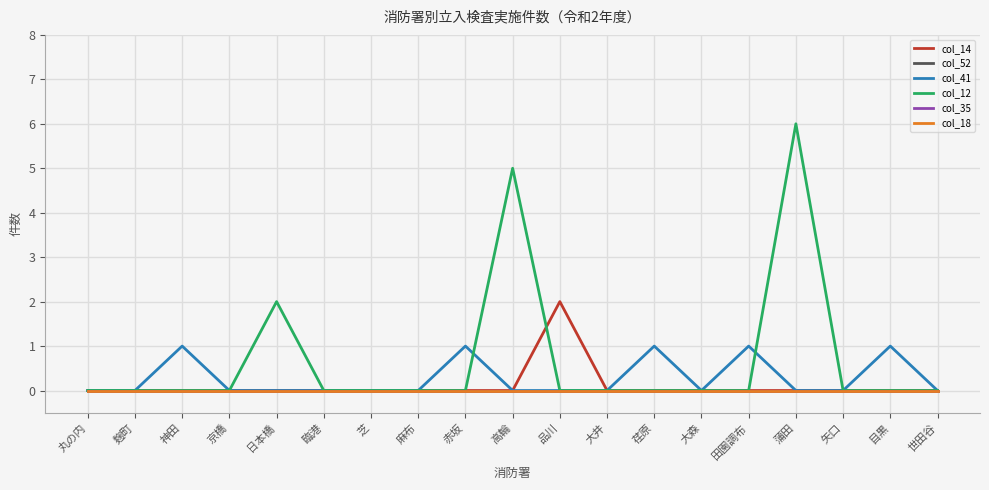

What is the difference between the maximum and minimum values in the col_14 series?

2